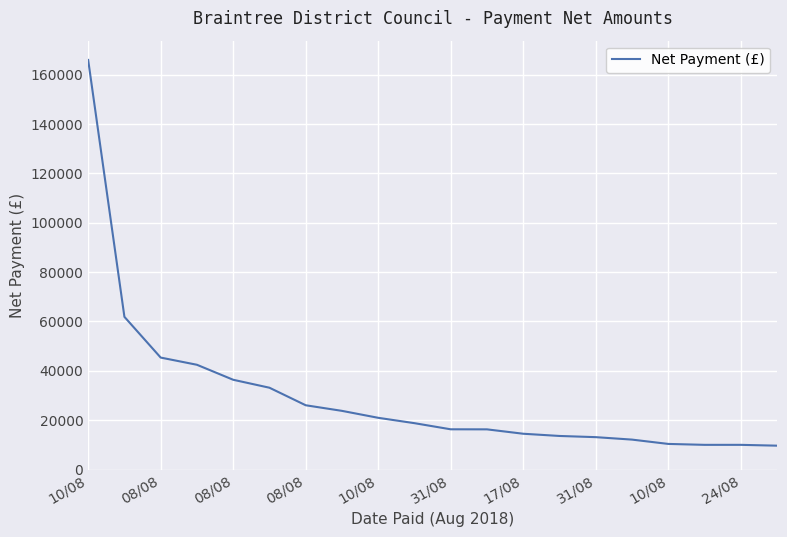

What is the minimum value shown in the chart?

9666.7